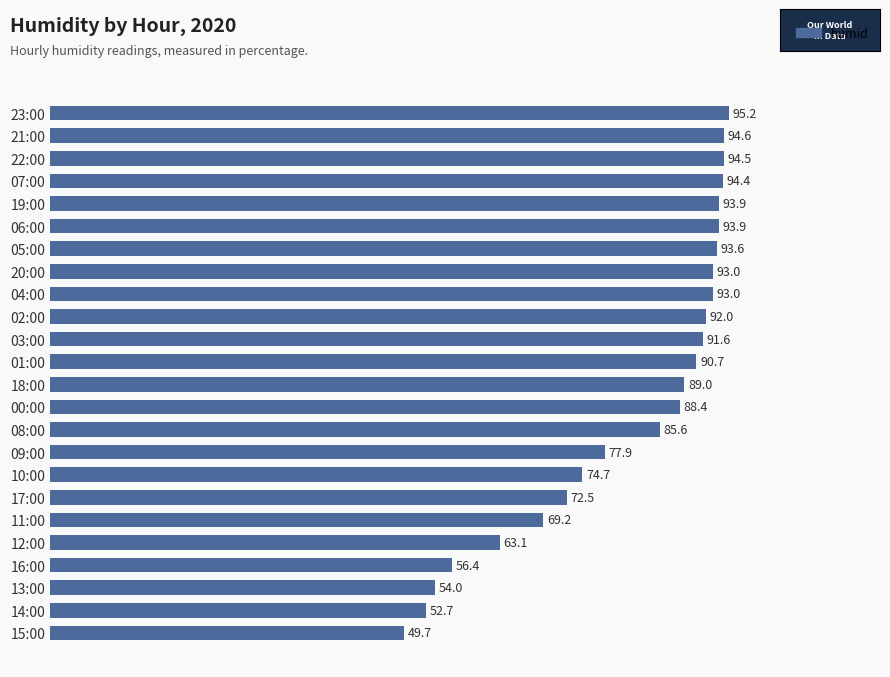

At which category does the chart reach its minimum across all series?

15:00